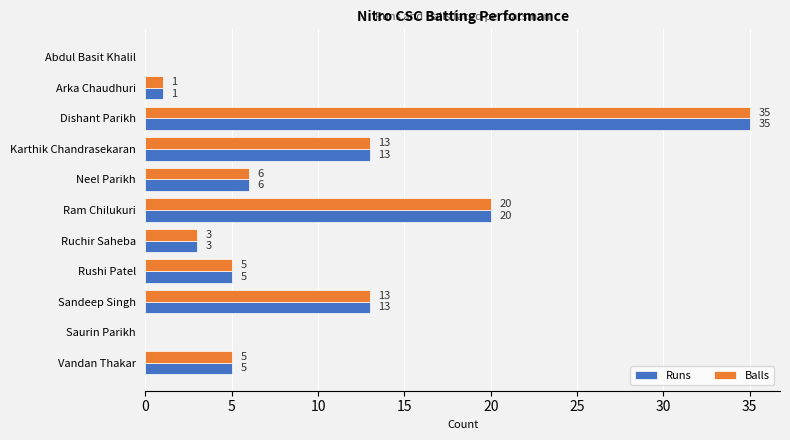

What is the sum of all Balls values?

101